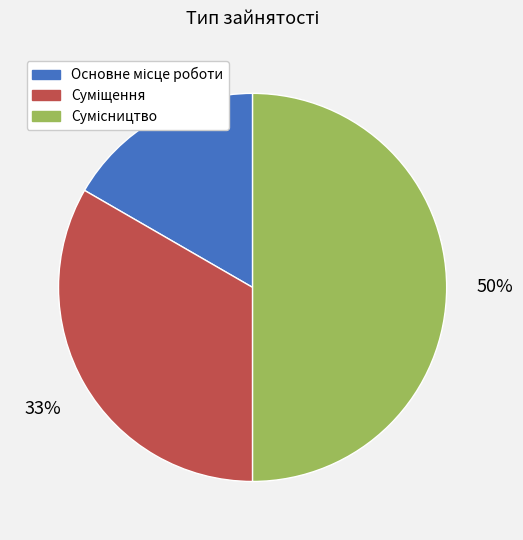

To the nearest percent, what is the difference between the largest and smallest slice percentages?

33%